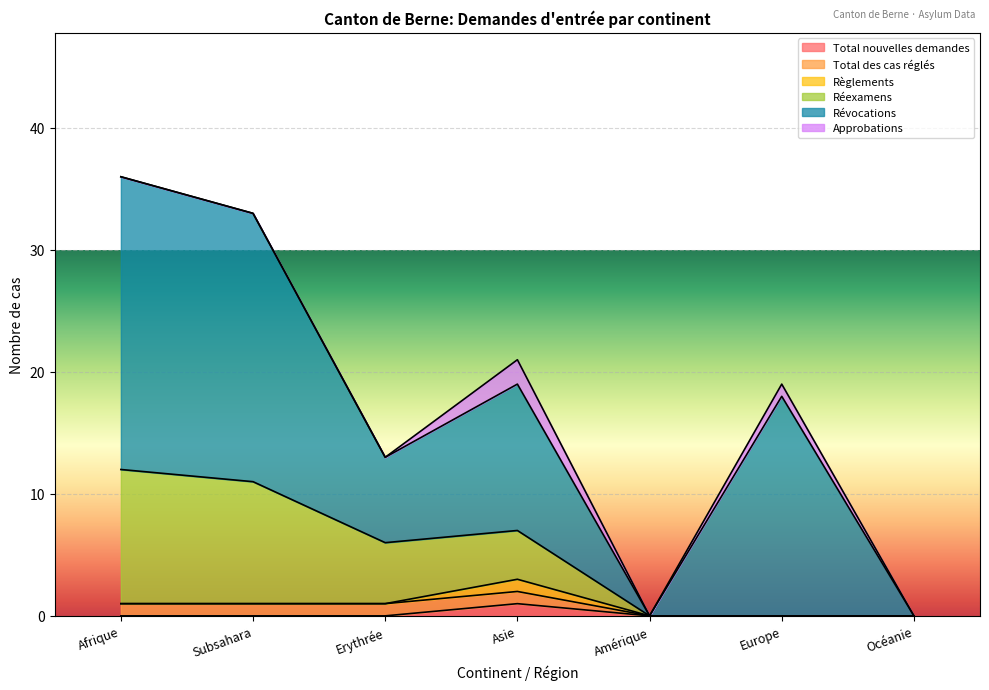

The value of Total nouvelles demandes at Océanie is 0. True or false?

True